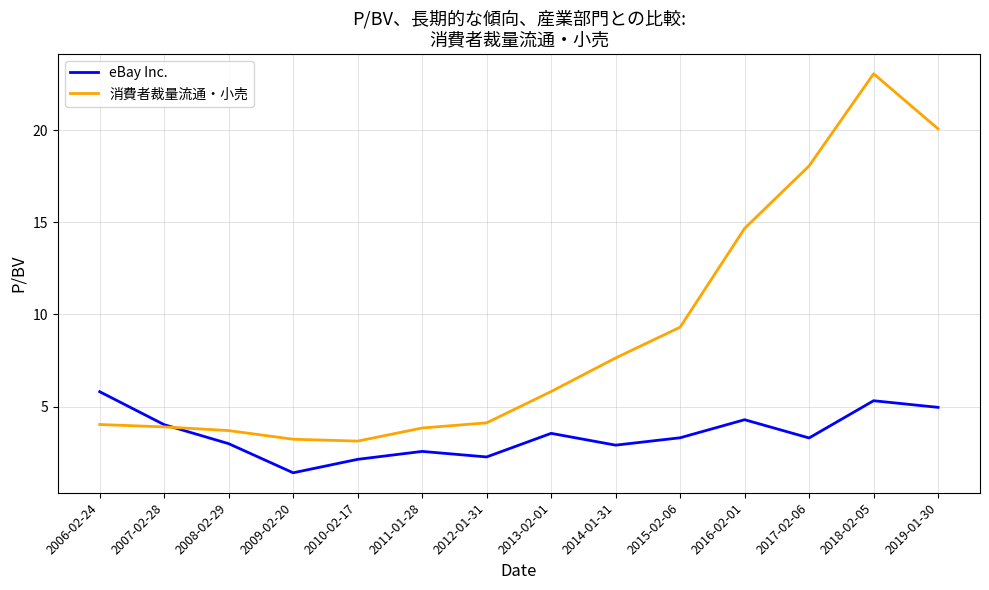

What is the total value across all series at 2006-02-24?

9.8